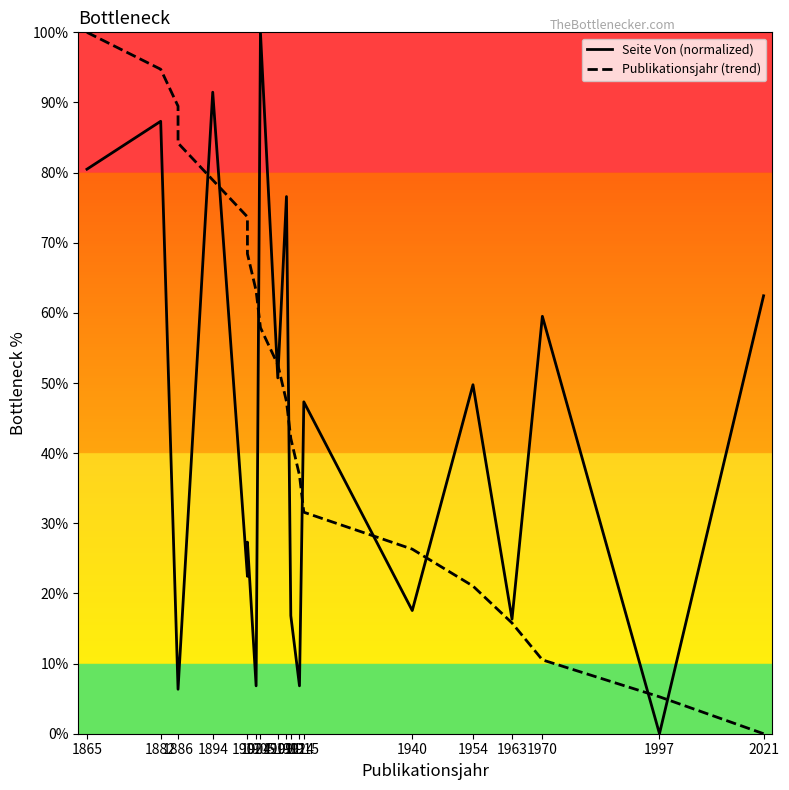

How many intersections are there between Seite Von (normalized) and Publikationsjahr (trend)?

11